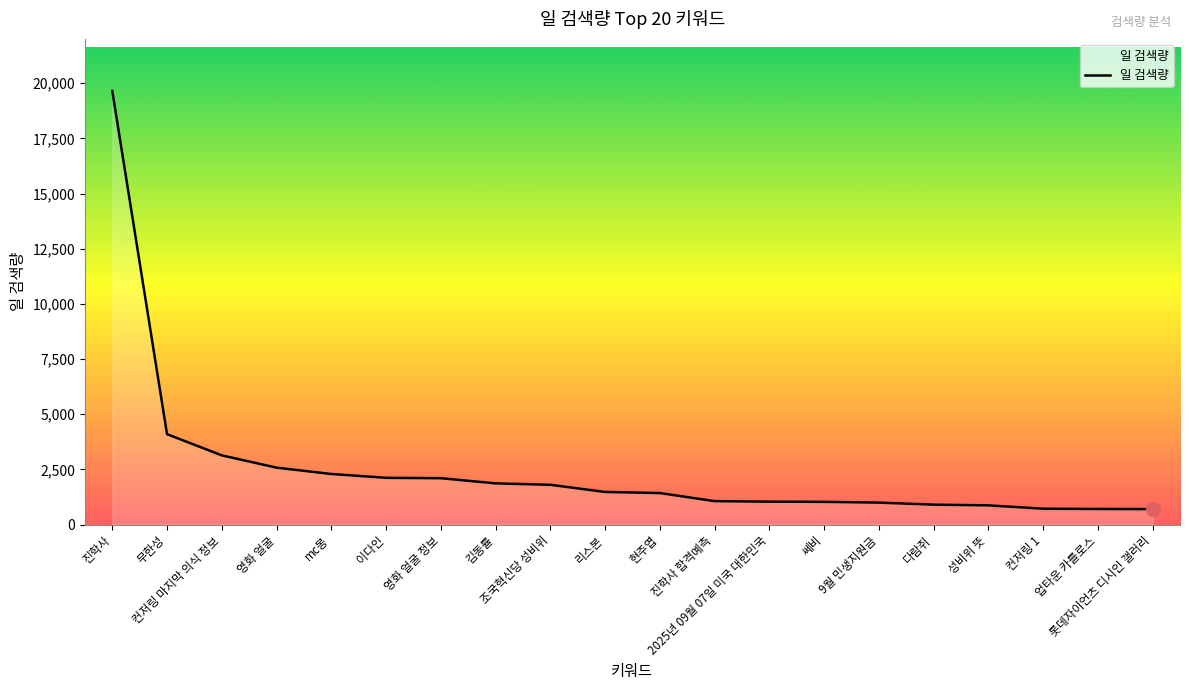

What position from the left is 조국혁신당 성비위?

9